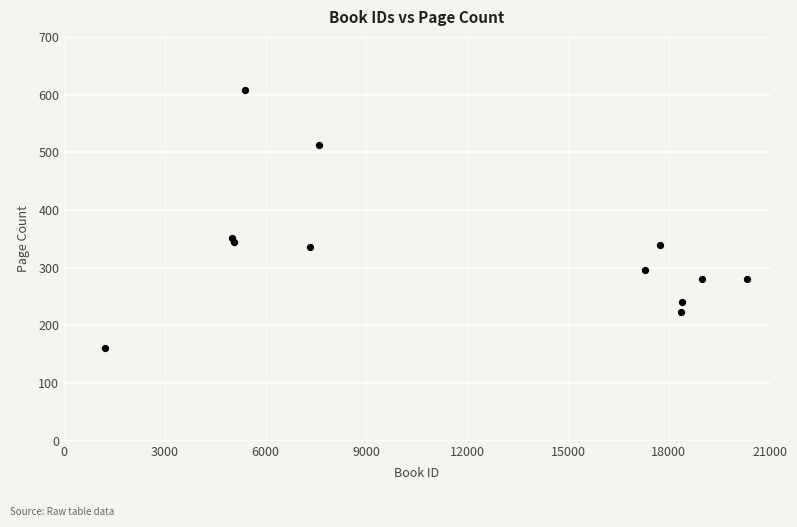

What is the average Y value?

331